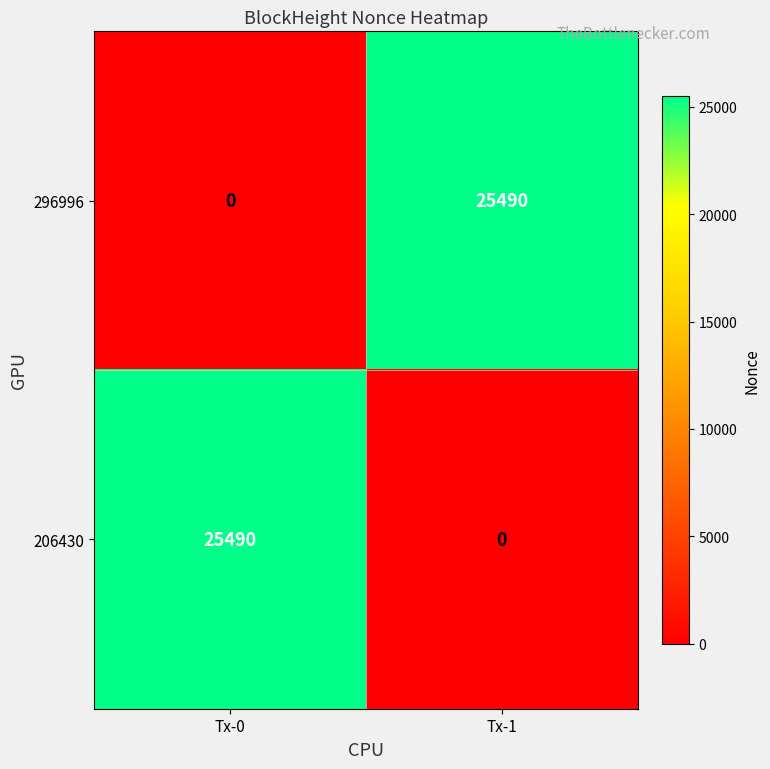

At how many categories does at least one series exceed 2597?

2